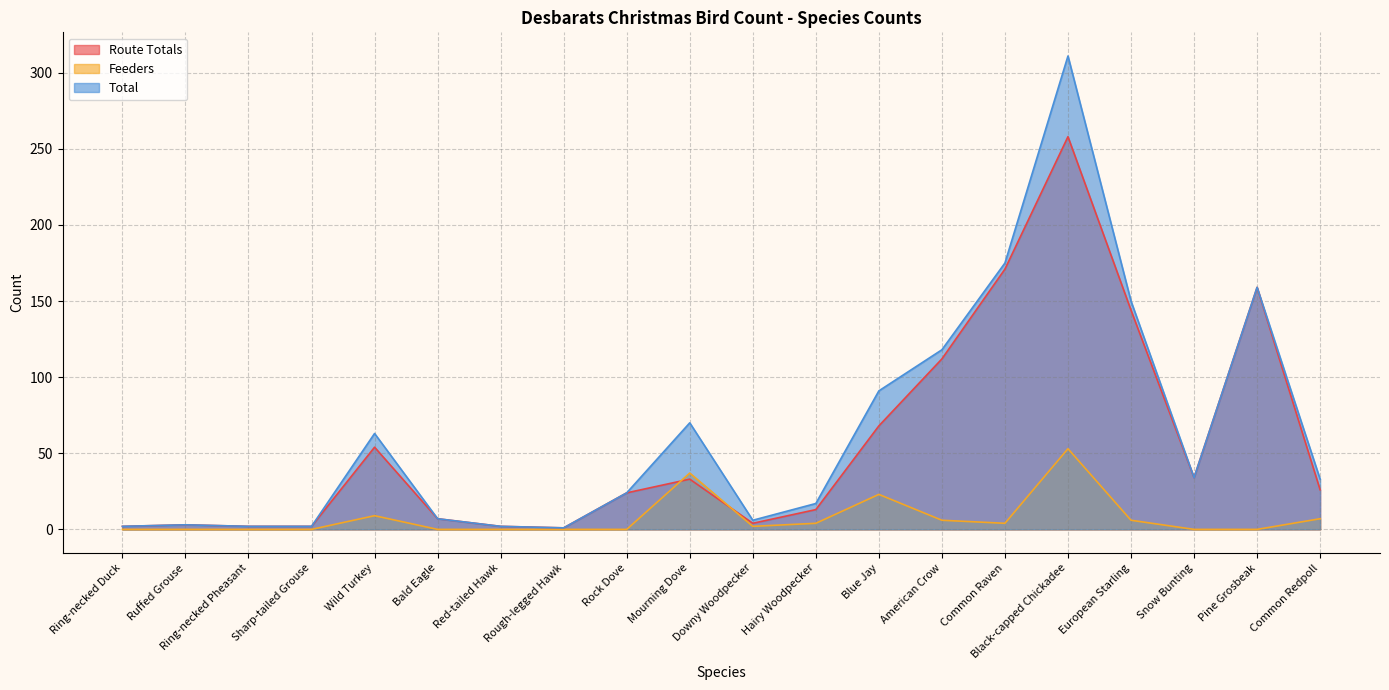

Between Ring-necked Pheasant and Hairy Woodpecker, which is larger?

Hairy Woodpecker